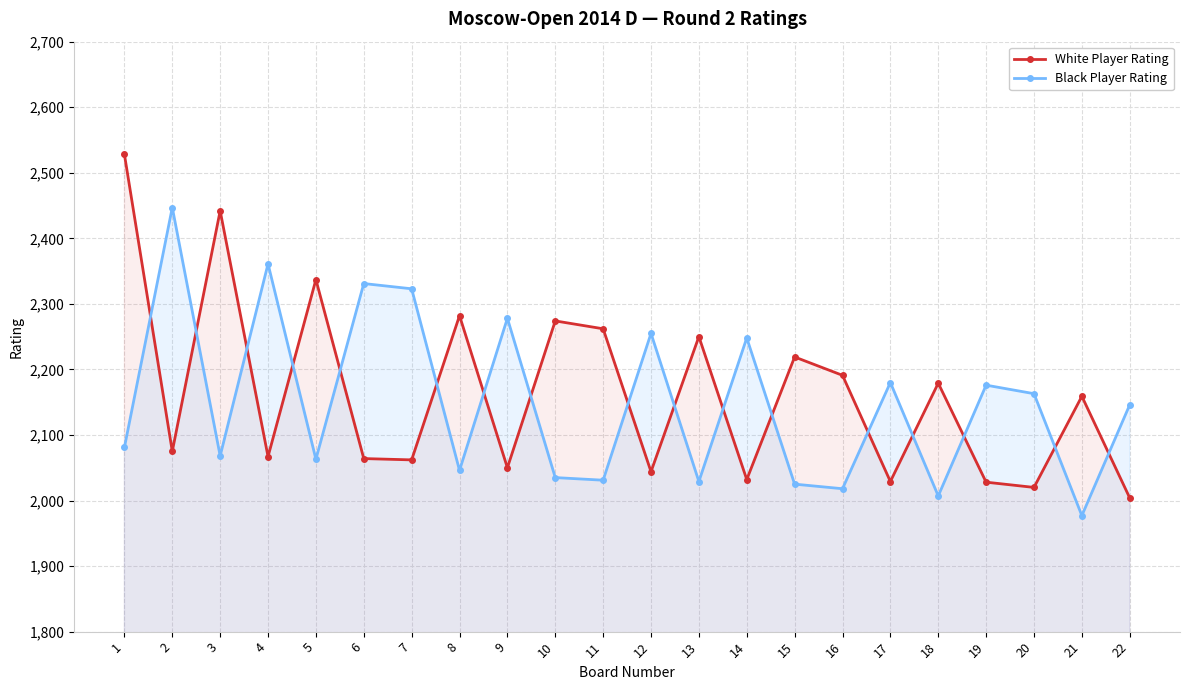

What is the sum of all Black Player Rating values?

47288